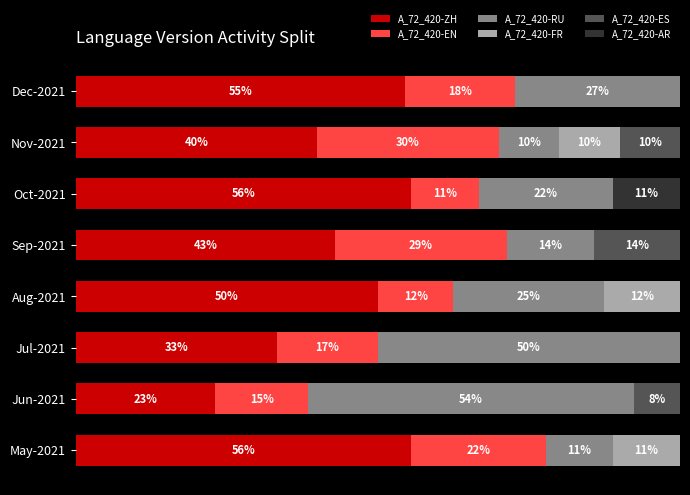

List the series in order of their peak value, highest first.

A_72_420-ZH, A_72_420-RU, A_72_420-EN, A_72_420-ES, A_72_420-FR, A_72_420-AR